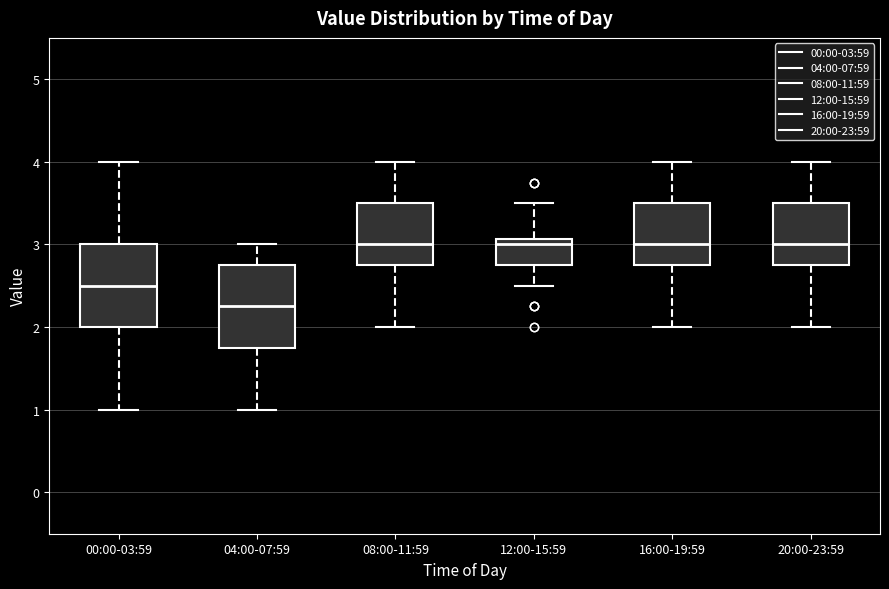

Reading left to right, transcribe this box plot: for each box, give where its median line is, the range the box spans, and where its two whiskers end, as read against the y-axis. The values are not printed on the chart, so give them approximately, as read against the axis.

00:00-03:59: median 2.5, box 2.0 to 3.0, whiskers 1.0 to 4.0
04:00-07:59: median 2.3, box 1.8 to 2.8, whiskers 1.0 to 3.0
08:00-11:59: median 3.0, box 2.8 to 3.5, whiskers 2.0 to 4.0
12:00-15:59: median 3.0, box 2.8 to 3.1, whiskers 2.5 to 3.5
16:00-19:59: median 3.0, box 2.8 to 3.5, whiskers 2.0 to 4.0
20:00-23:59: median 3.0, box 2.8 to 3.5, whiskers 2.0 to 4.0